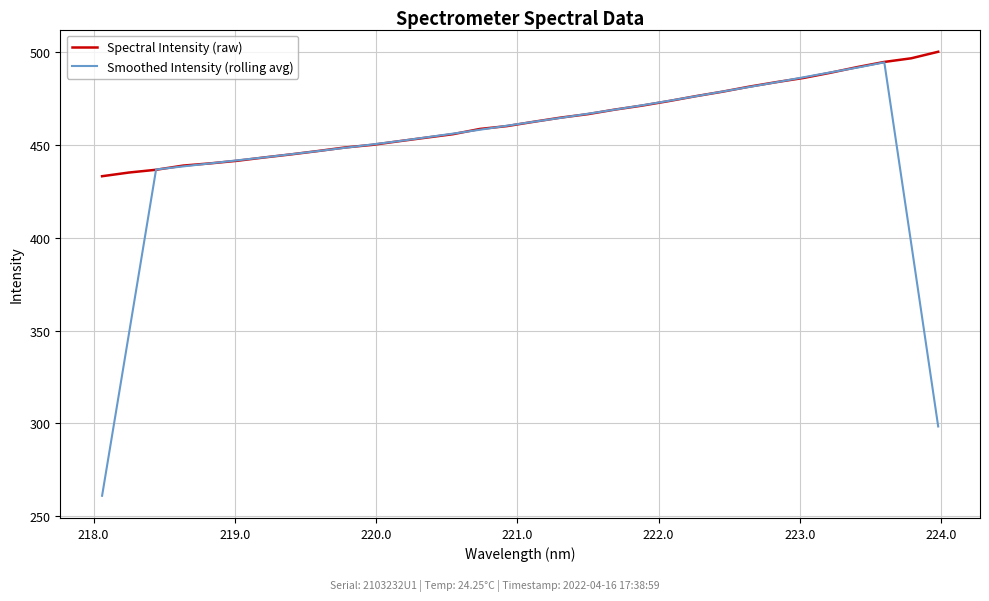

Rank the series by their maximum value, from lowest to highest.

Smoothed Intensity (rolling avg), Spectral Intensity (raw)